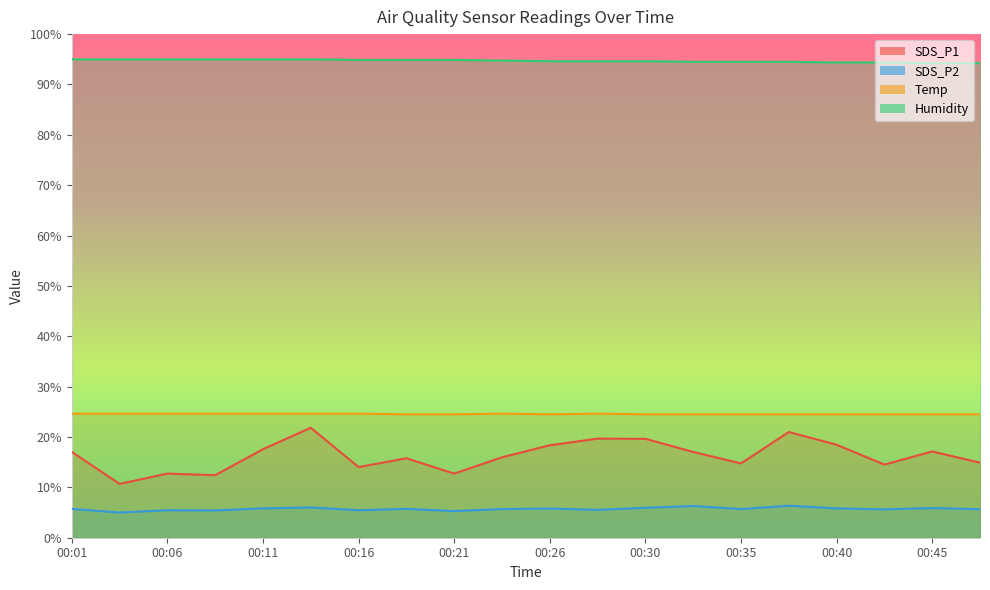

At which label is SDS_P2 closest to 5?

00:03